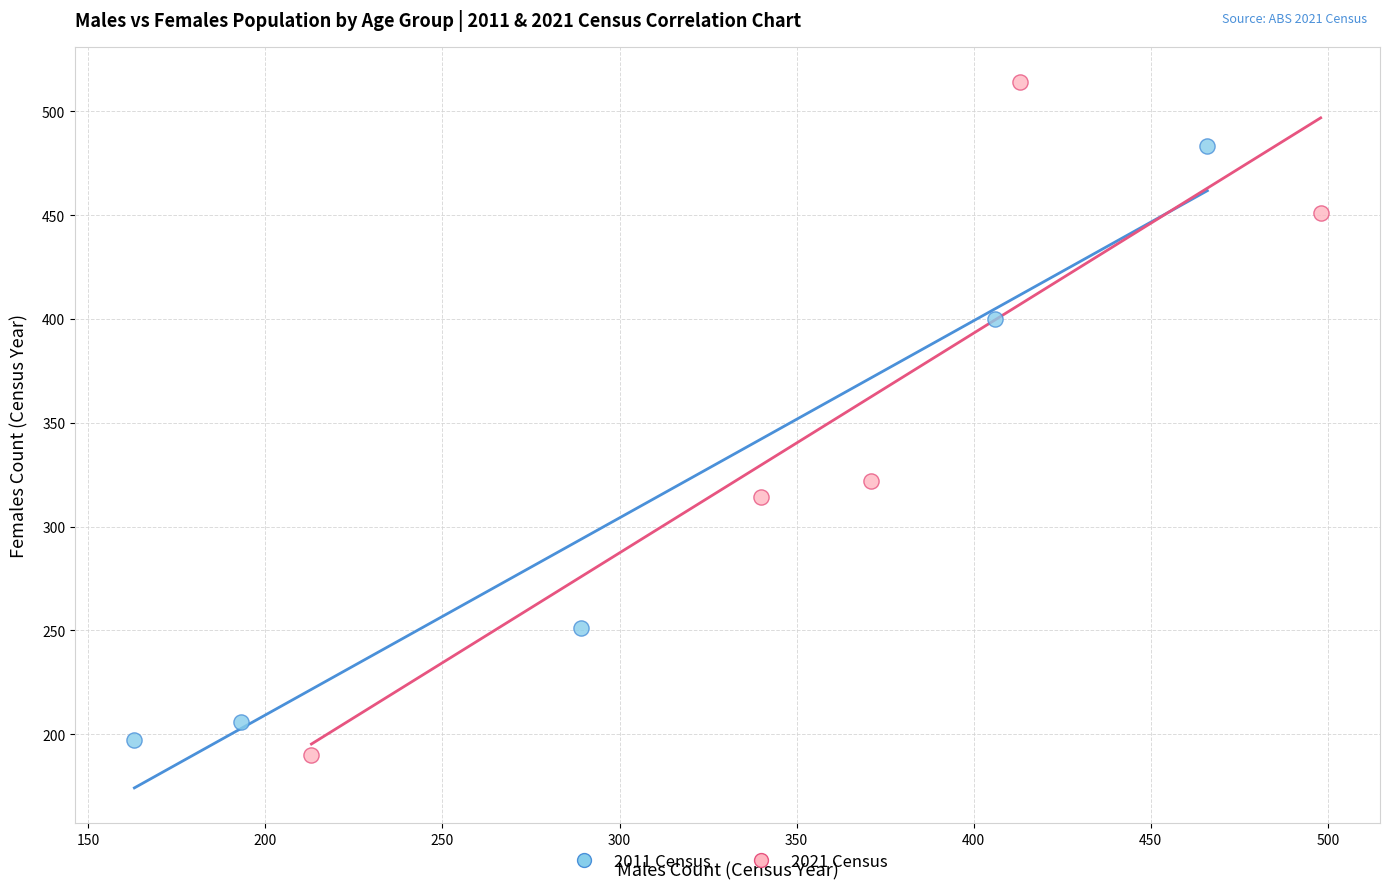

Which series reaches the maximum Y coordinate?

2021 Census